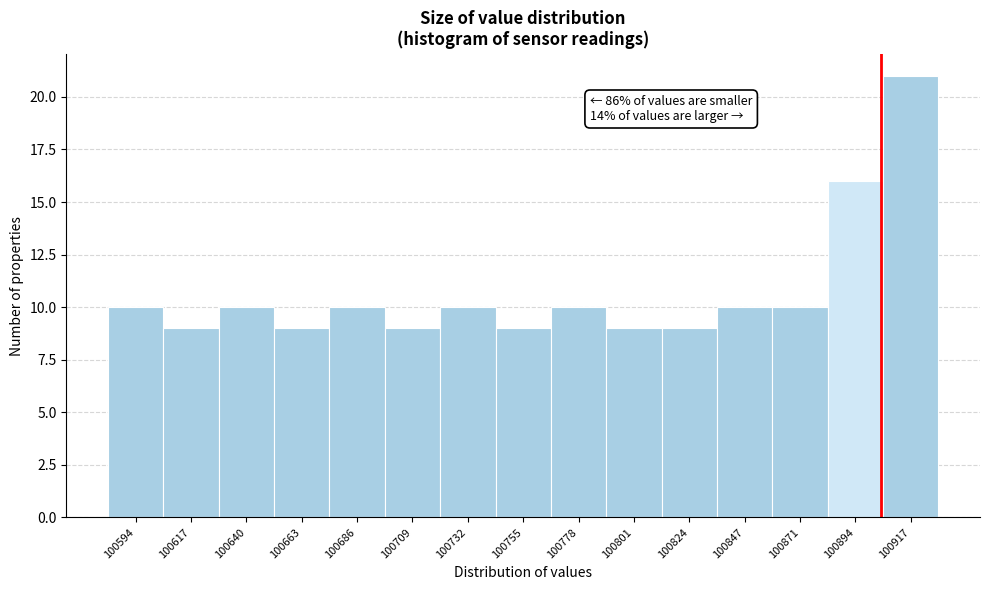

Over which range of the x-axis is the bar tallest?

100905 to 100930